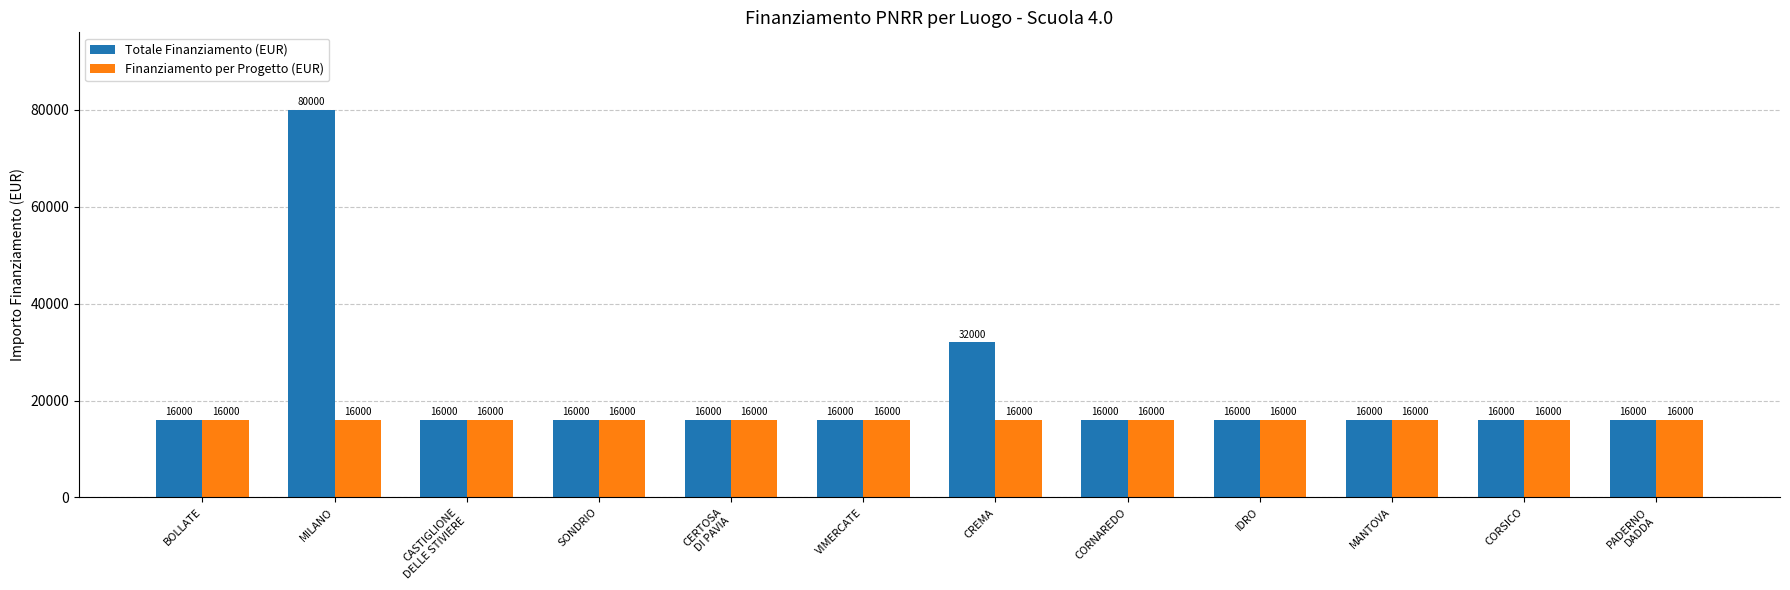

Reading left to right, what are all the values shown in this chart?

Totale Finanziamento (EUR): 16000	80000	16000	16000	16000	16000	32000	16000	16000	16000	16000	16000
Finanziamento per Progetto (EUR): 16000	16000	16000	16000	16000	16000	16000	16000	16000	16000	16000	16000